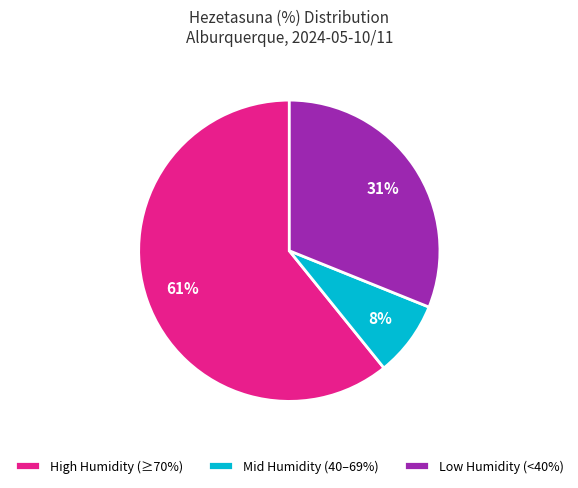

What percentage is the High Humidity (≥70%) slice, to the nearest percent?

61%